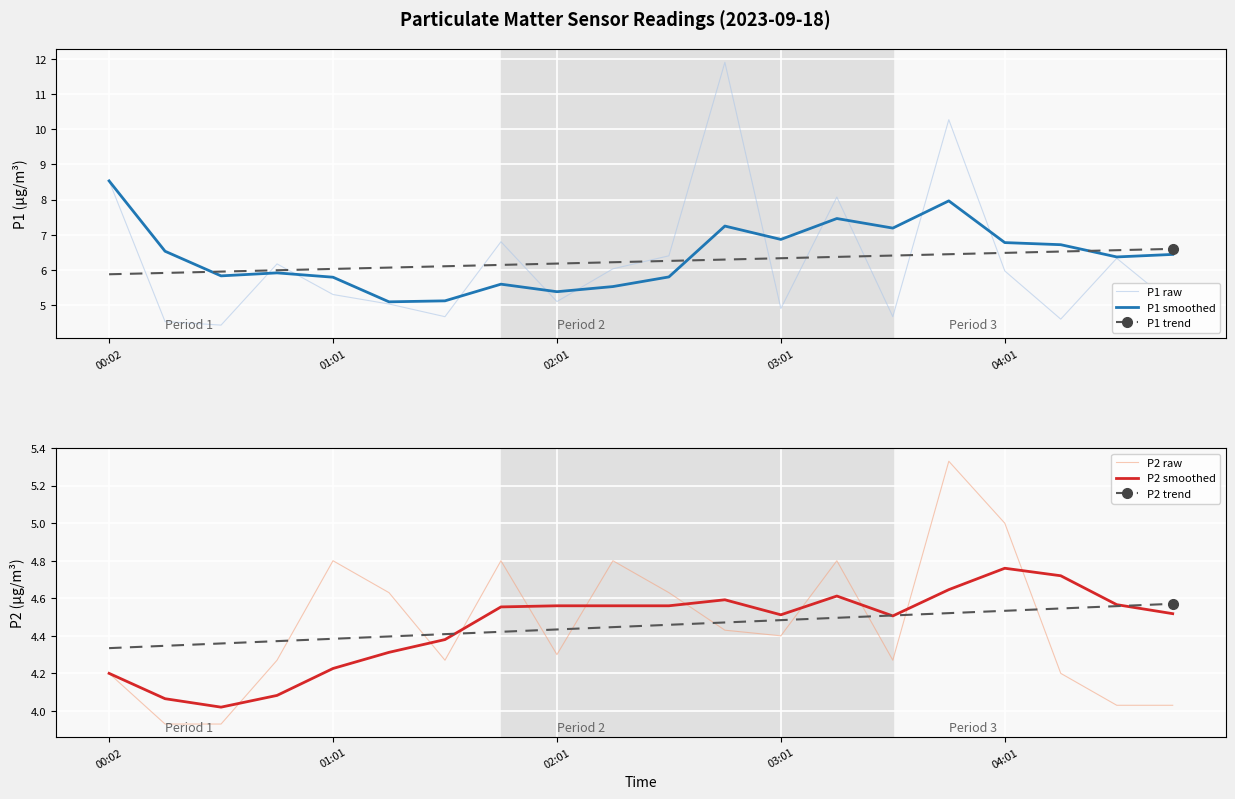

What is the difference between the P1 trend values at 04:01 and 01:01?

0.5